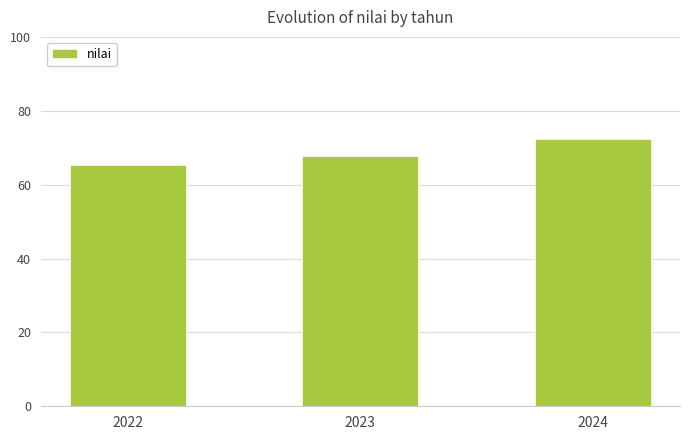

Which has a higher value, 2024 or 2023?

2024